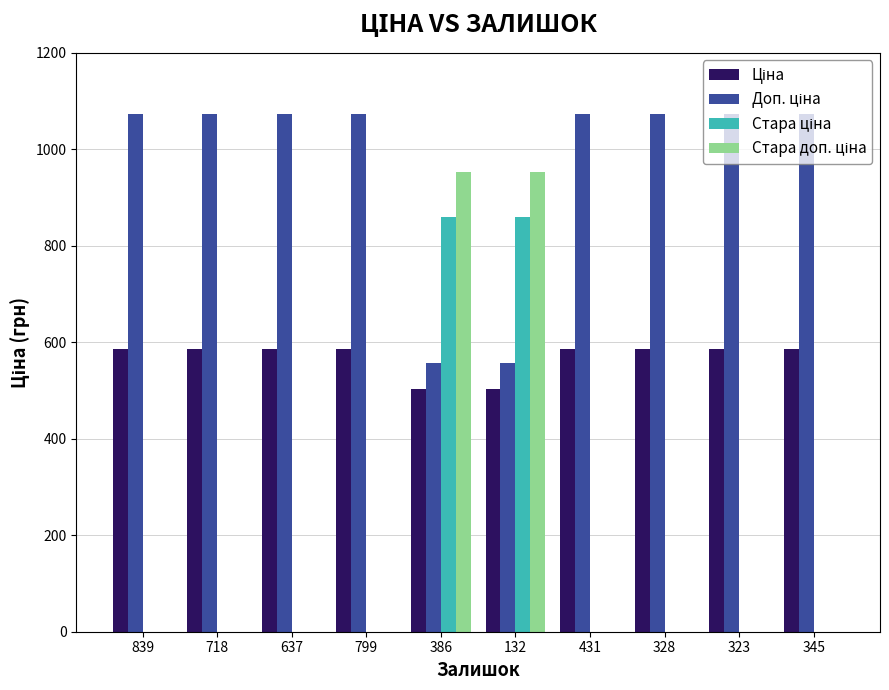

What is the total value across all series at 431?

1659.4